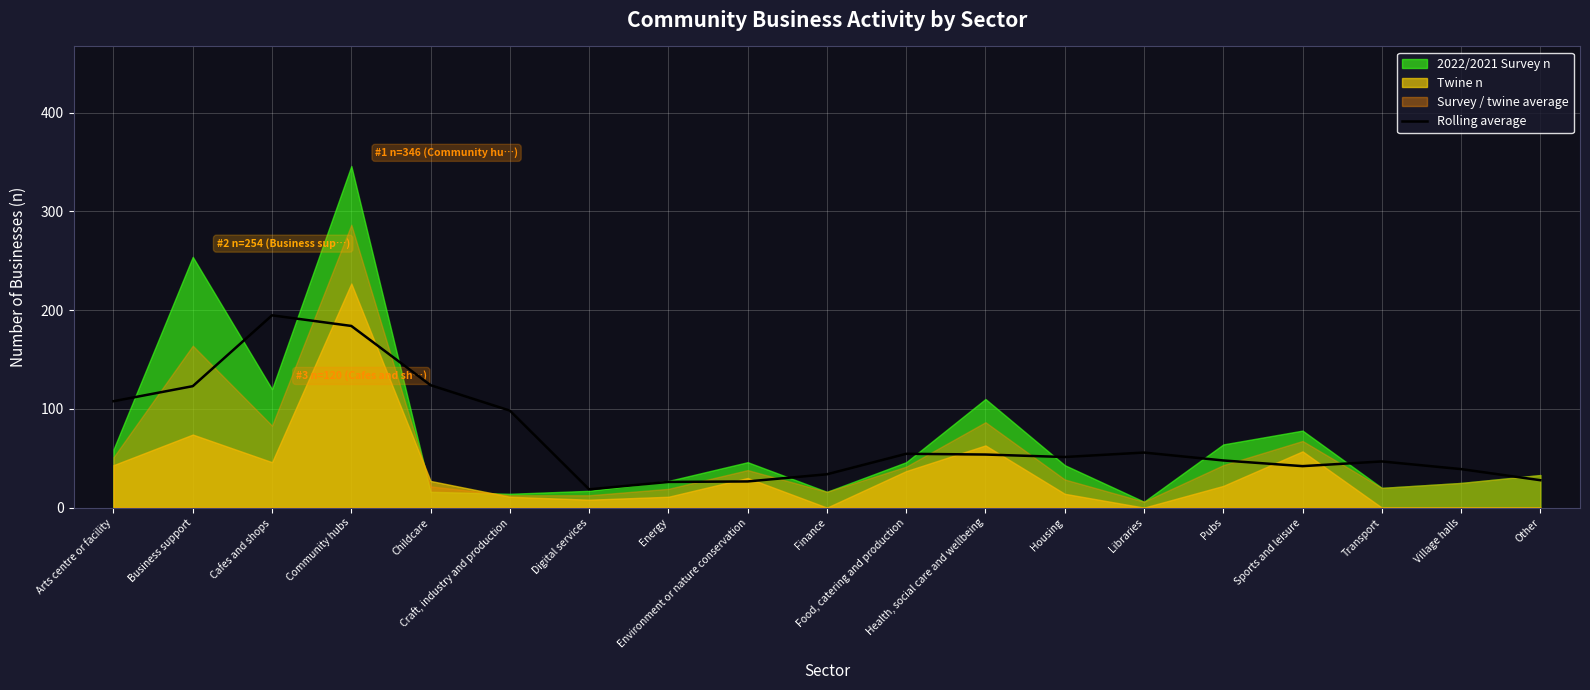

Reading left to right, what are all the values shown in this chart?

Arts centre or facility=107.8	Business support=123.0	Cafes and shops=194.8	Community hubs=184.0	Childcare=124.0	Craft, industry and production=98.2	Digital services=18.5	Energy=26.0	Environment or nature conservation=26.5	Finance=33.8	Food, catering and production=54.5	Health, social care and wellbeing=53.8	Housing=51.2	Libraries=55.8	Pubs=47.8	Sports and leisure=42.0	Transport=46.8	Village halls=39.0	Other=27.8